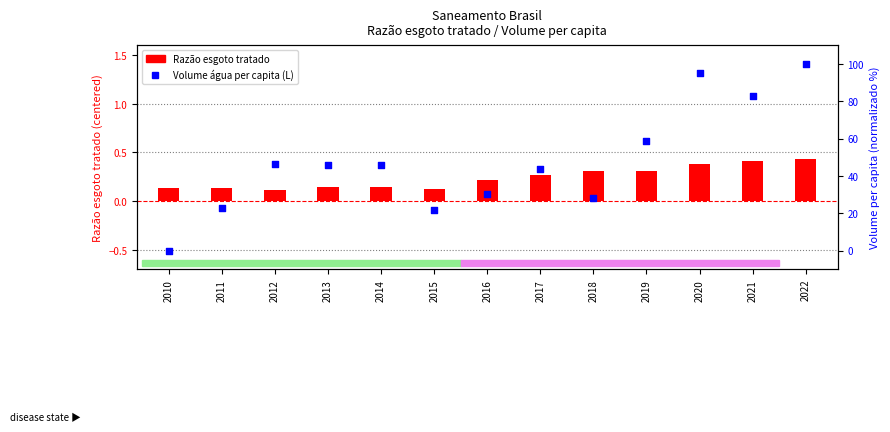

At which category is the sum across all series the highest?

2022